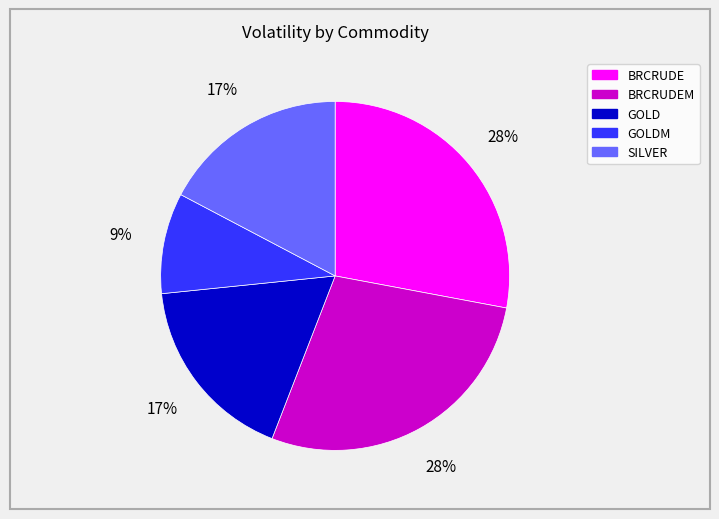

To the nearest percent, what is the average slice percentage?

20%